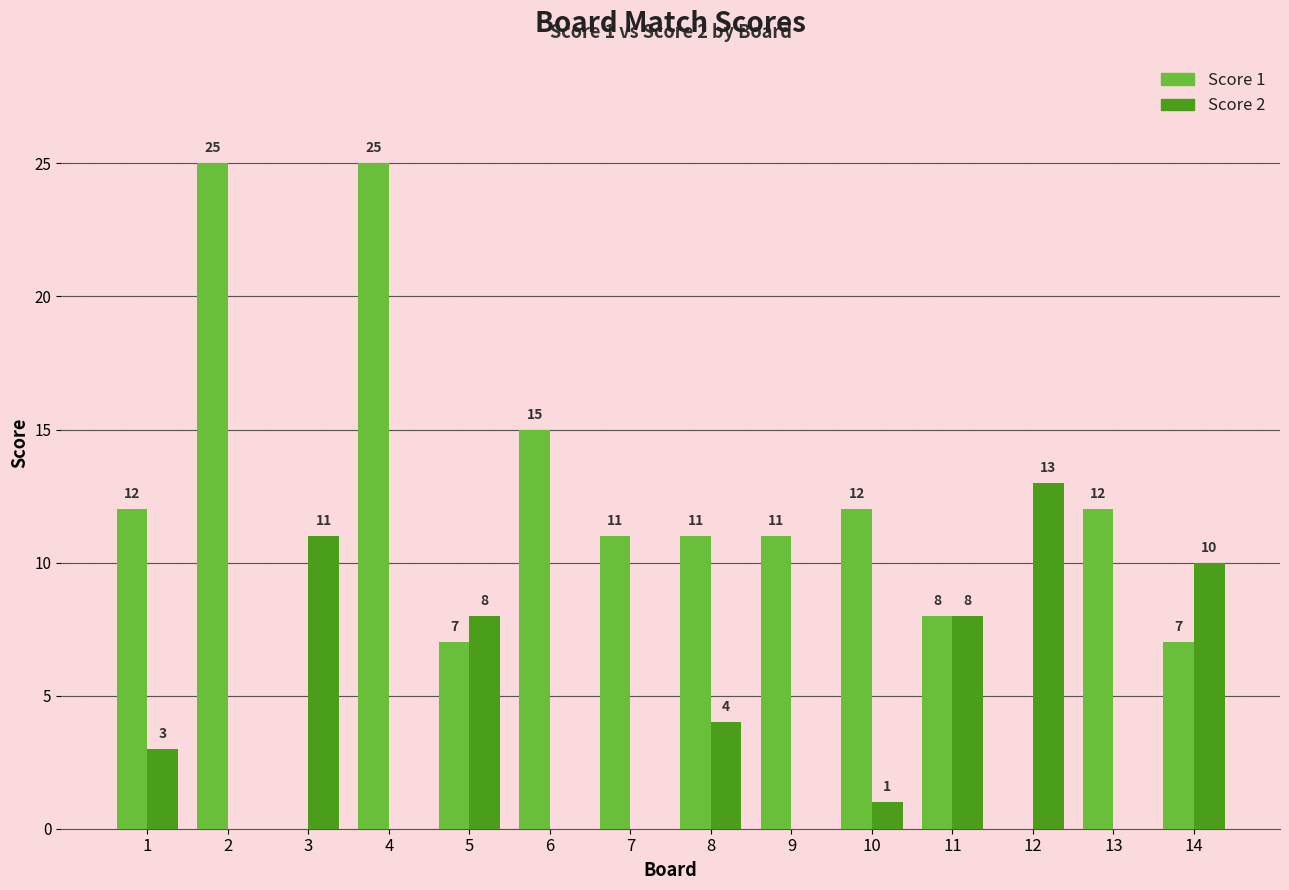

Which series has the largest total across all categories?

Score 1